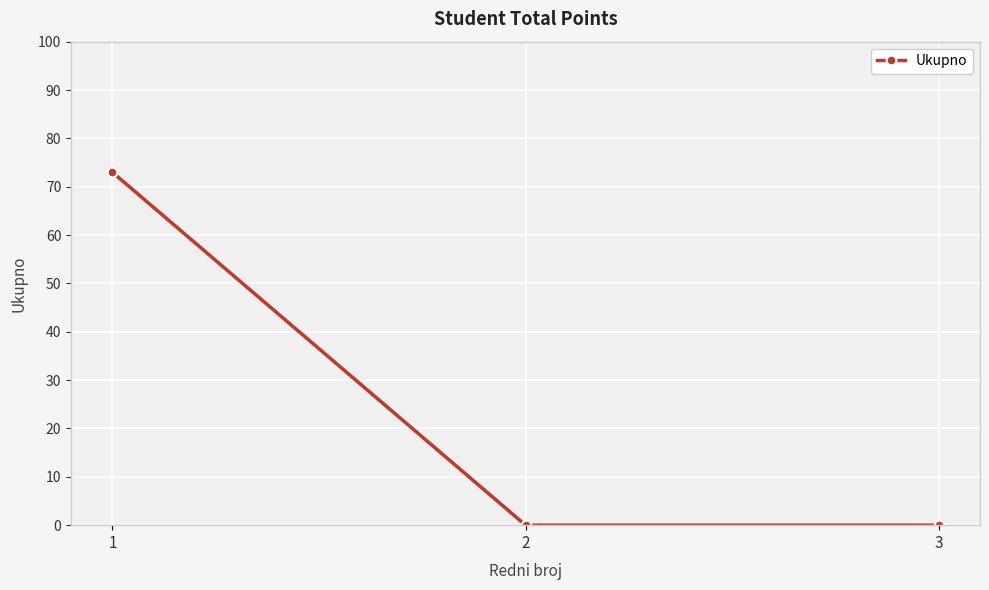

The chart shows a value of 30 at 3. True or false?

False